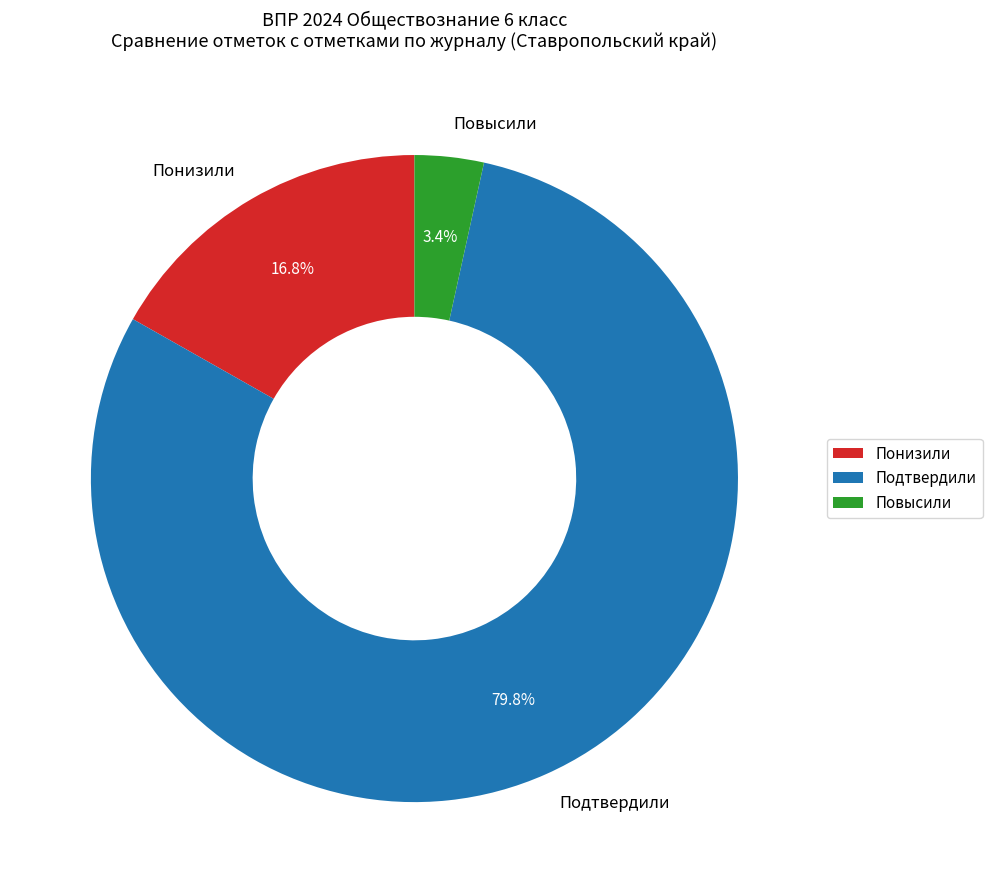

What is the largest slice in the pie chart?

Подтвердили